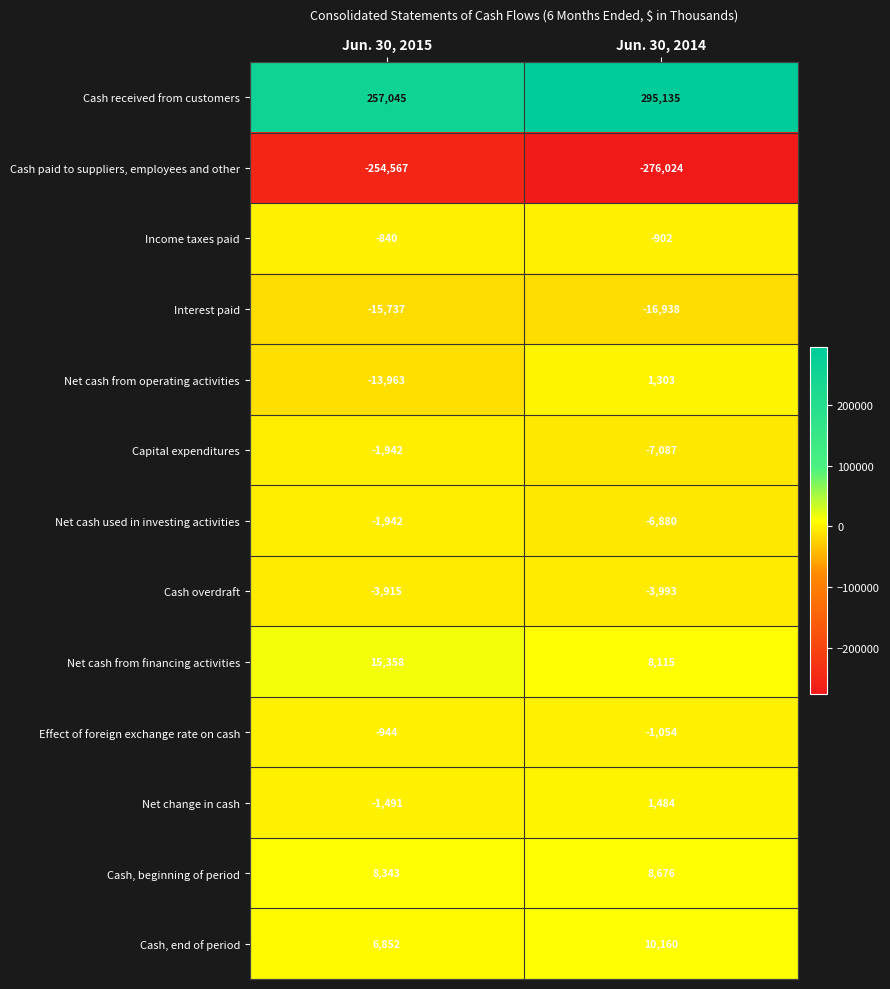

What is the total value across all series at Jun. 30, 2014?

11995